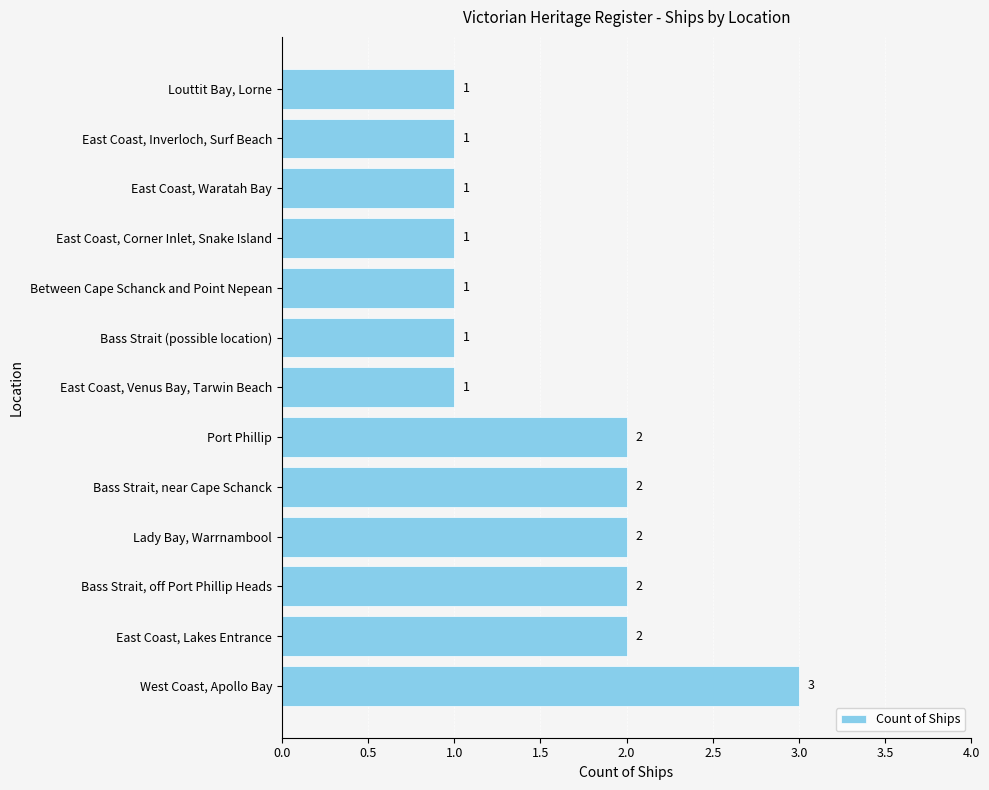

Reading bottom to top, what are all the values shown in this chart?

West Coast, Apollo Bay=3	East Coast, Lakes Entrance=2	Bass Strait, off Port Phillip Heads=2	Lady Bay, Warrnambool=2	Bass Strait, near Cape Schanck=2	Port Phillip=2	East Coast, Venus Bay, Tarwin Beach=1	Bass Strait (possible location)=1	Between Cape Schanck and Point Nepean=1	East Coast, Corner Inlet, Snake Island=1	East Coast, Waratah Bay=1	East Coast, Inverloch, Surf Beach=1	Louttit Bay, Lorne=1